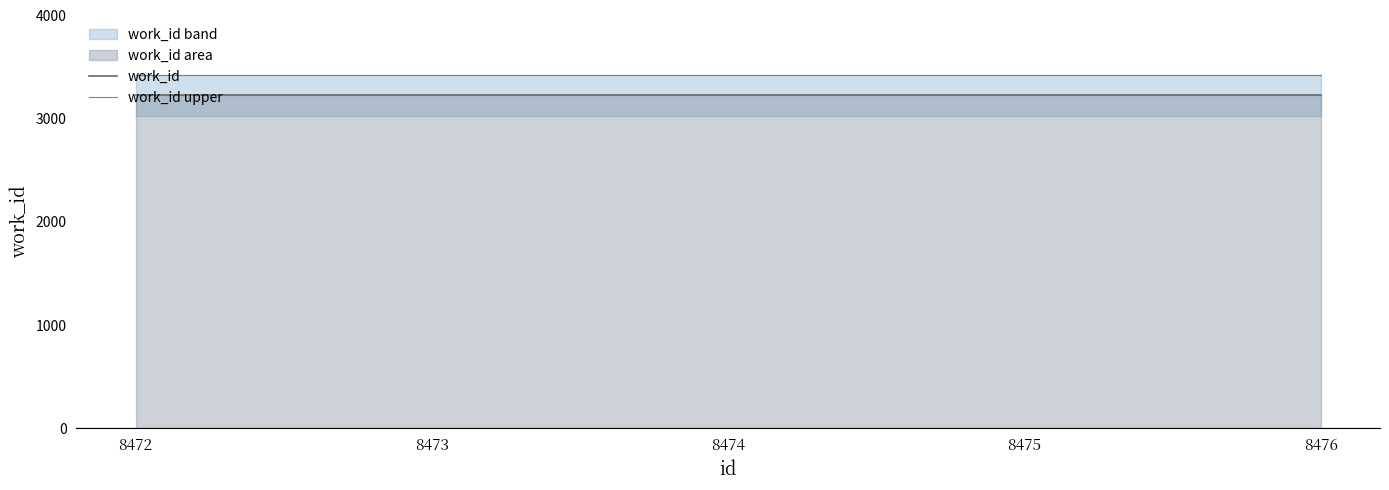

Reading left to right, list all the values displayed in this chart.

work_id: 3227	3227	3227	3227	3227
work_id upper: 3427	3427	3427	3427	3427